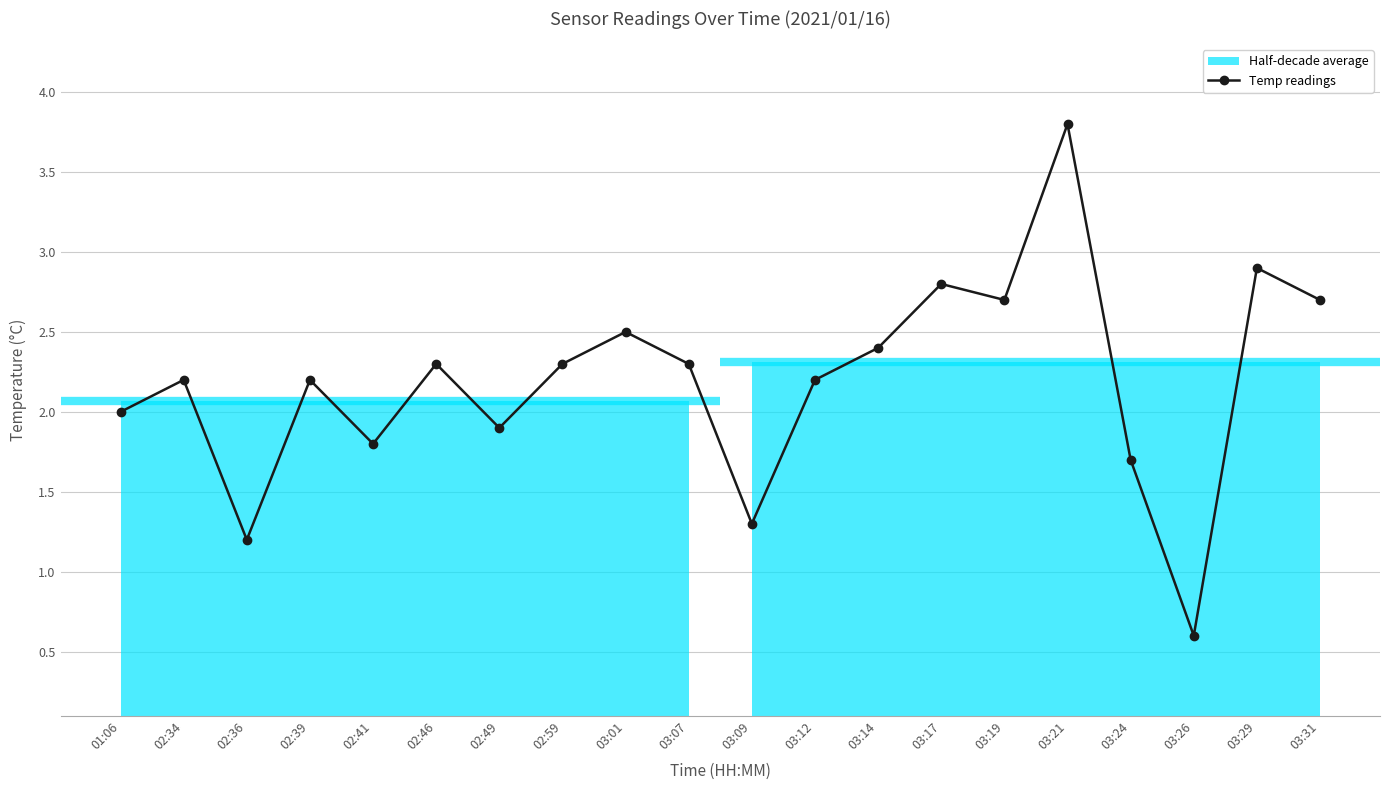

At which category does the data reach its first local peak?

02:34